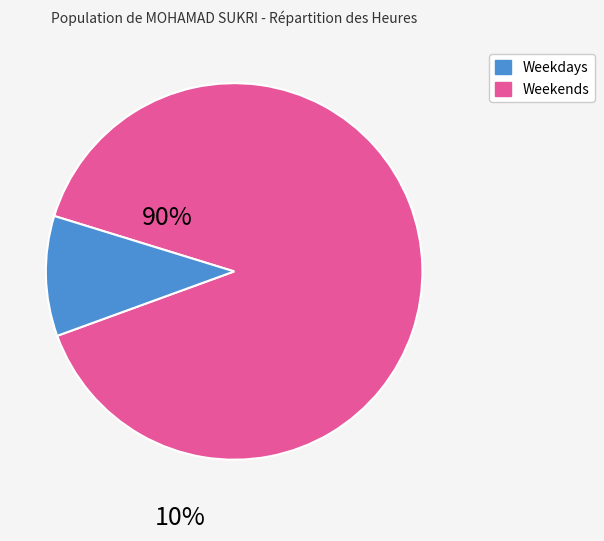

Do Weekends and Weekdays together represent more than half of the pie?

Yes